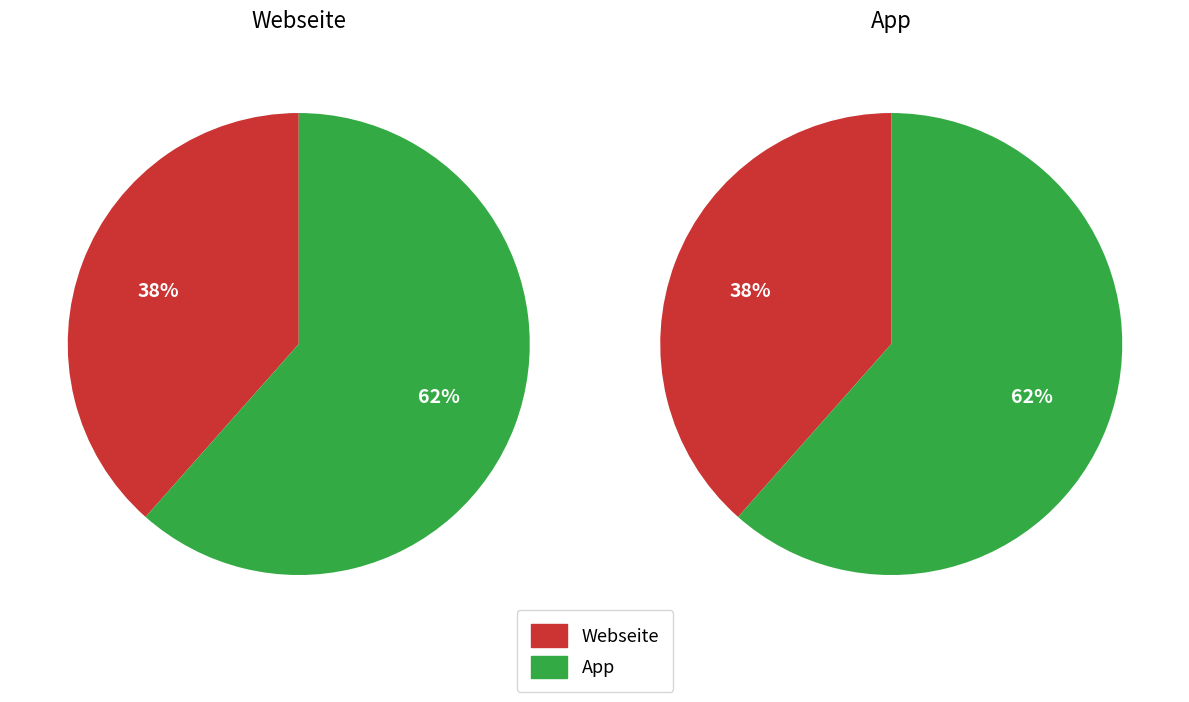

Is the sum of Webseite and App greater than half?

Yes